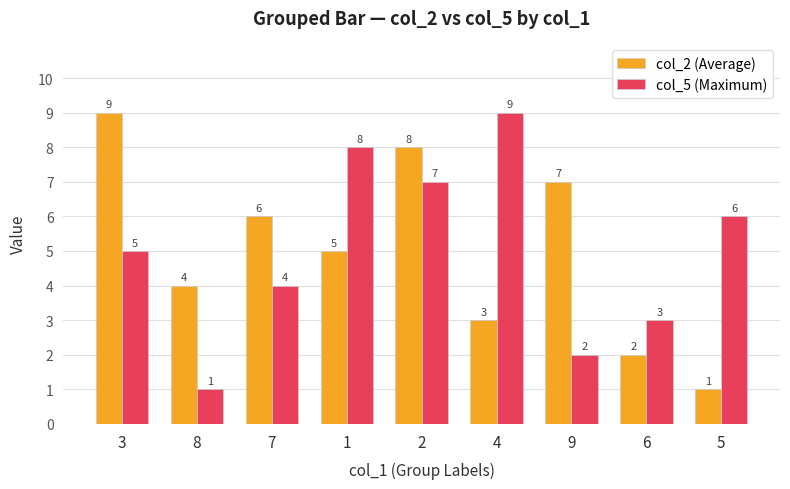

At which category is the sum across all series the highest?

2